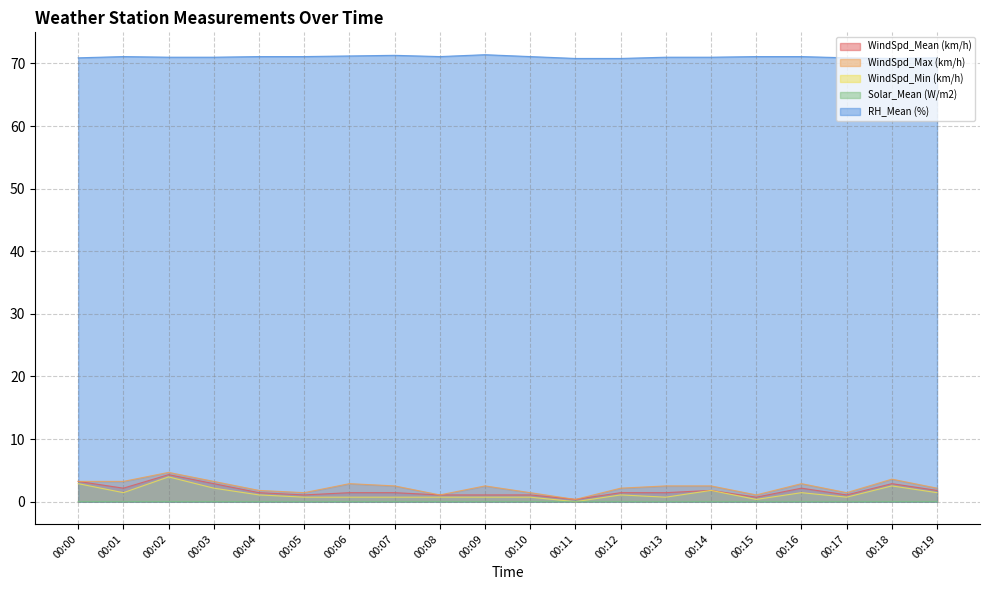

List the labels in order of WindSpd_Mean (km/h) value, largest first.

00:02, 00:00, 00:03, 00:18, 00:01, 00:16, 00:14, 00:19, 00:04, 00:06, 00:07, 00:12, 00:13, 00:05, 00:08, 00:09, 00:10, 00:17, 00:15, 00:11